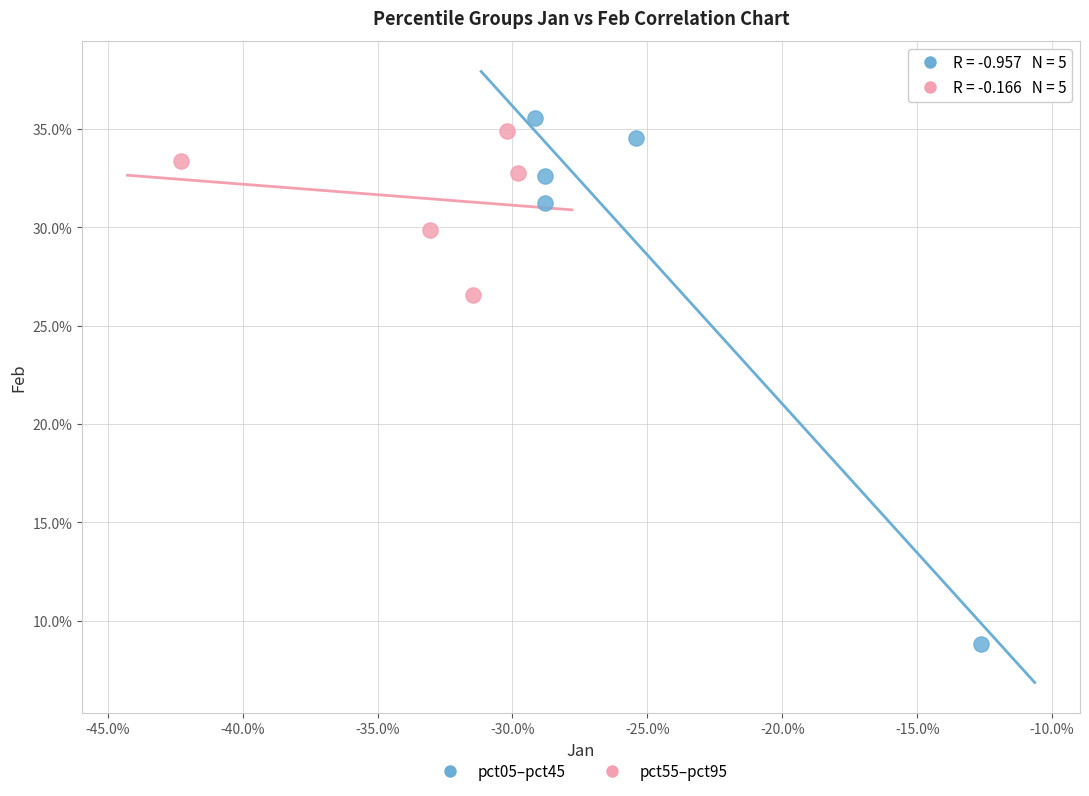

Which series has the largest Y range (max minus min)?

pct05–pct45